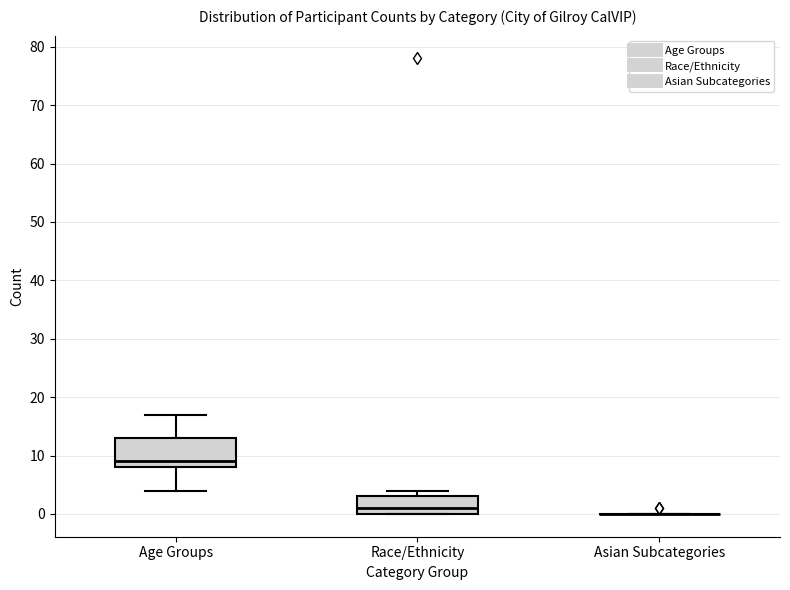

Reading left to right, transcribe this box plot: for each box, give where its median line is, the range the box spans, and where its two whiskers end, as read against the y-axis. The values are not printed on the chart, so give them approximately, as read against the axis.

Age Groups: median 9, box 8 to 13, whiskers 4 to 17
Race/Ethnicity: median 1, box 0 to 3, whiskers 0 to 4
Asian Subcategories: box collapsed to a line at 0, whiskers 0 to 0